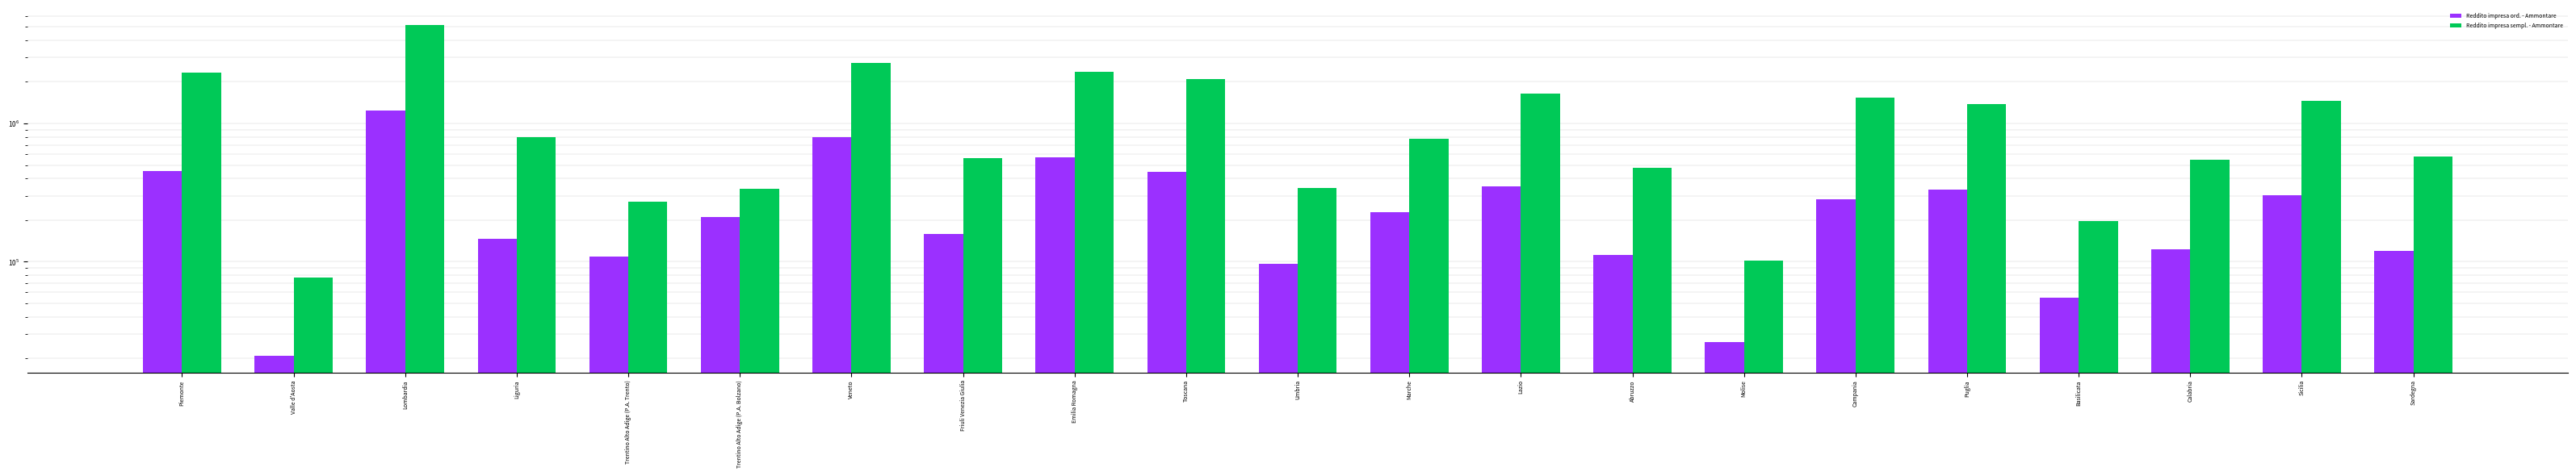

What is the label of the 18th bar from the right?

Liguria